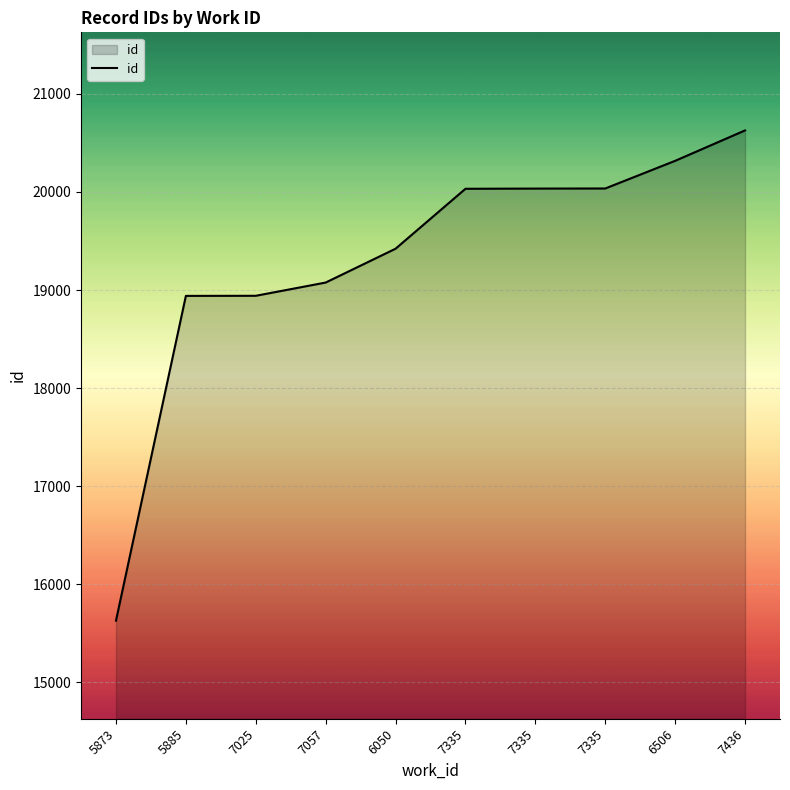

Reading right to left, what are all the values shown in this chart?

20627	20317	20035	20034	20032	19421	19076	18941	18940	15629